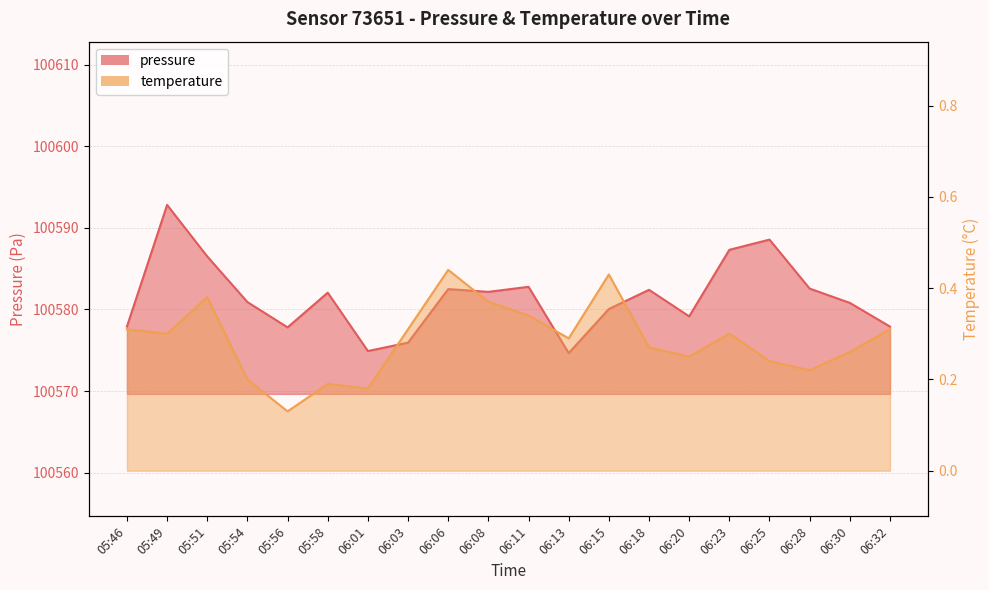

What are all the series names shown in the legend?

pressure, temperature